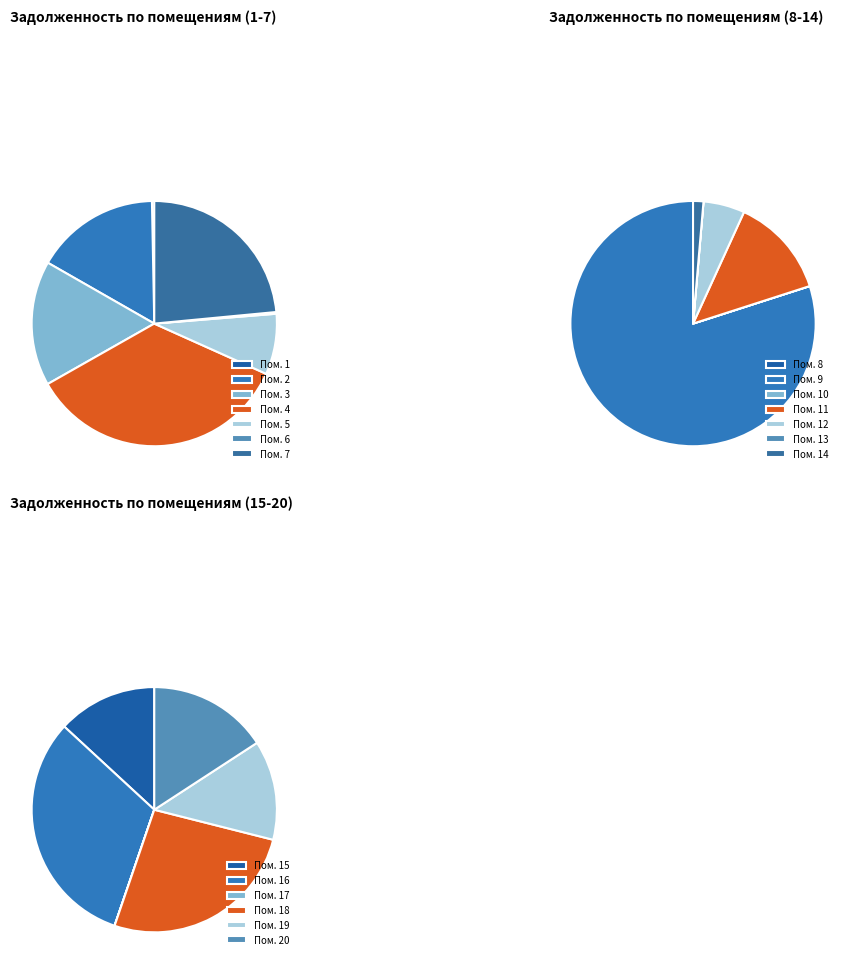

What is the largest slice in the pie chart?

4